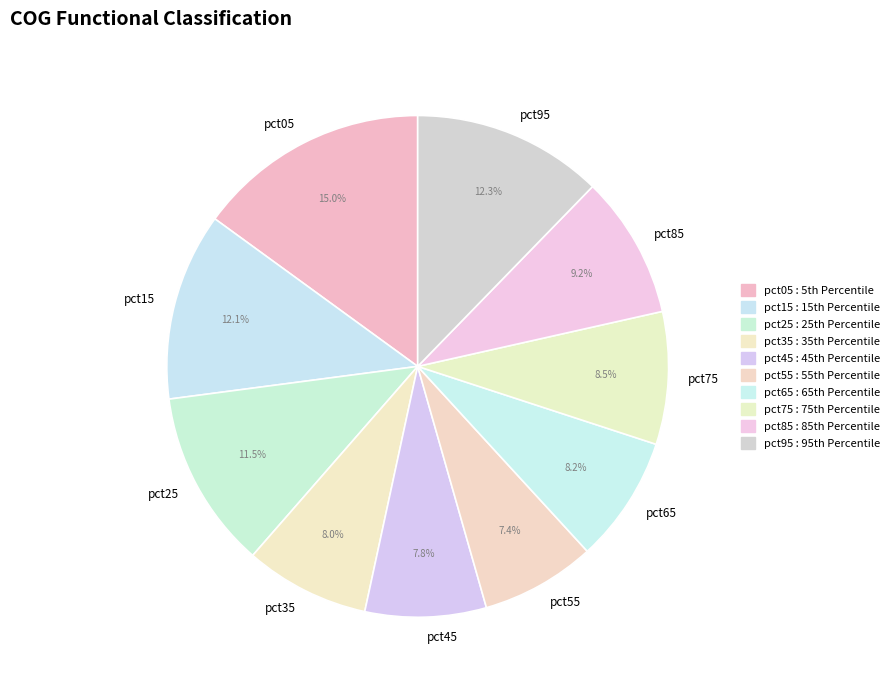

Count the number of slices in the pie.

10